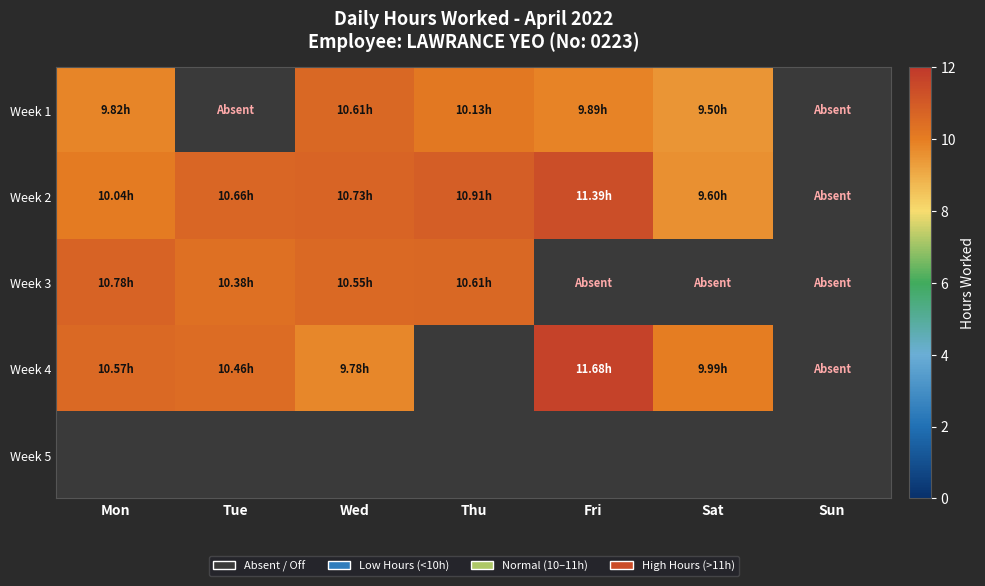

Which series has the largest range (max minus min)?

Week 4